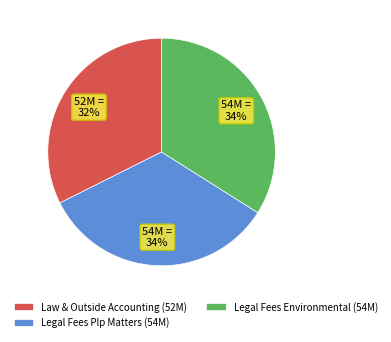

To the nearest percent, what percentage of the pie is Legal Fees Plp Matters?

34%